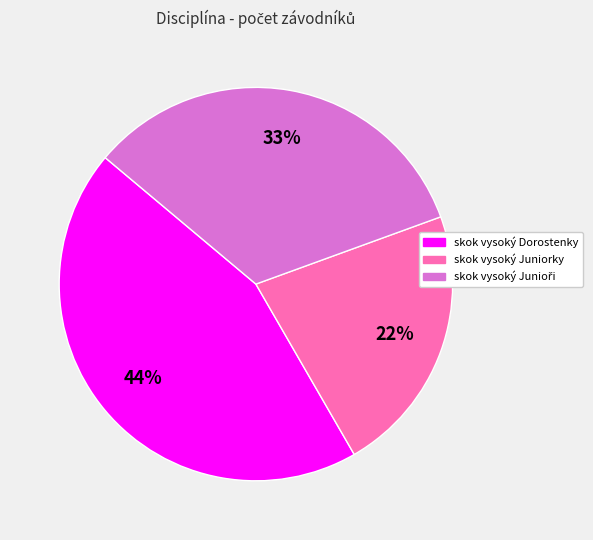

To the nearest percent, what is the difference between the largest and smallest slice percentages?

22%